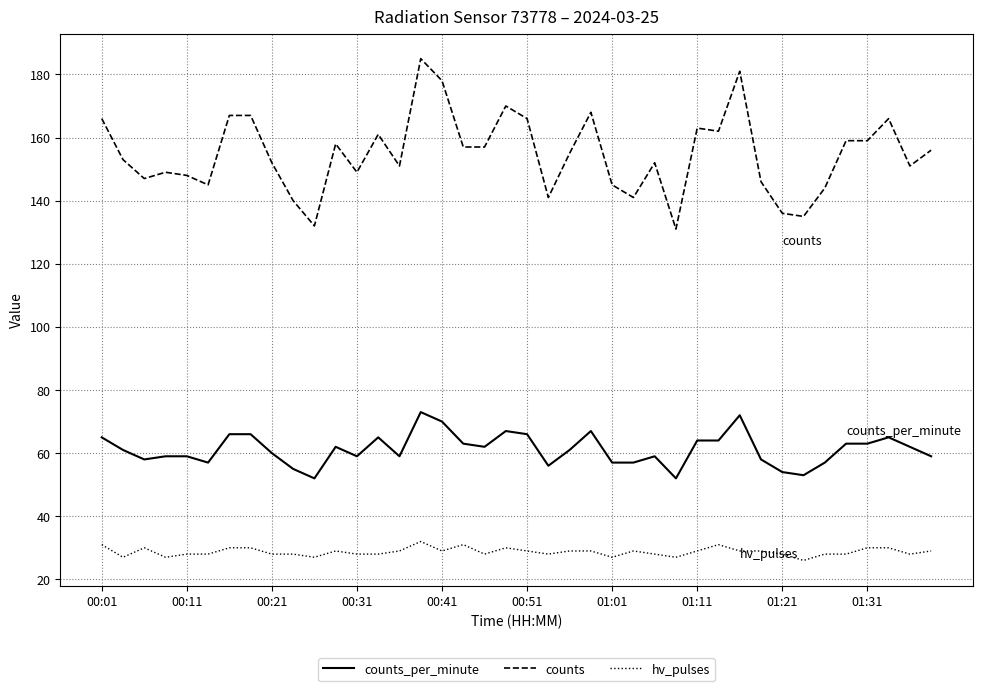

Rank the series by their average value, from lowest to highest.

hv_pulses, counts_per_minute, counts